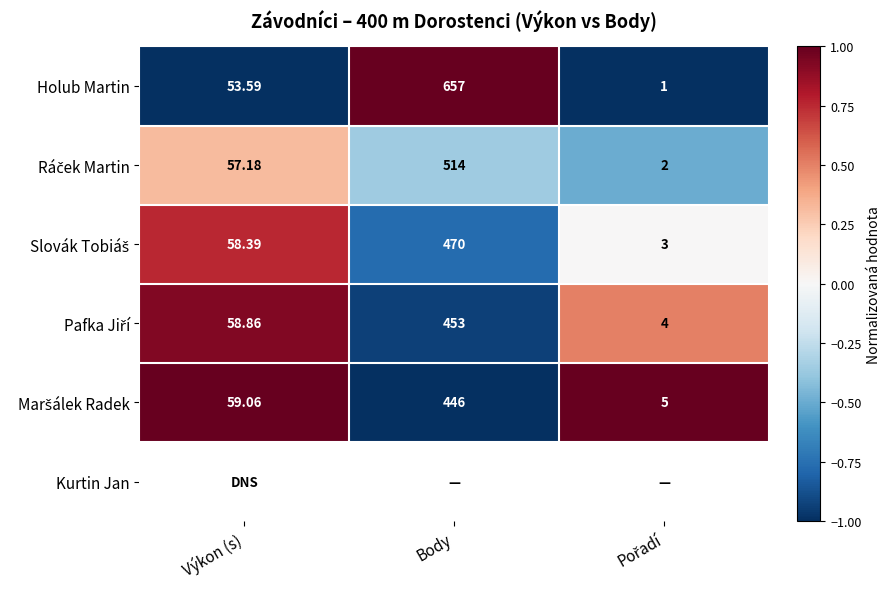

Which category has the highest value in the Holub Martin series?

Body